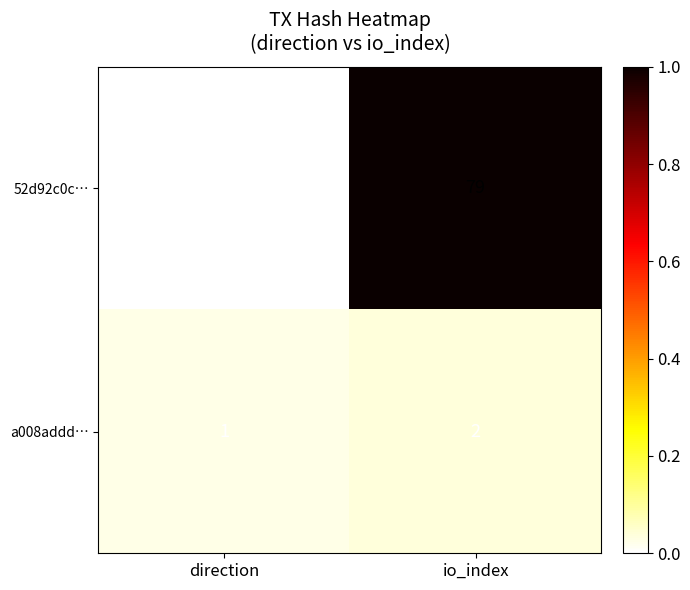

Rank the series at io_index from highest to lowest value.

52d92c0c…, a008addd…